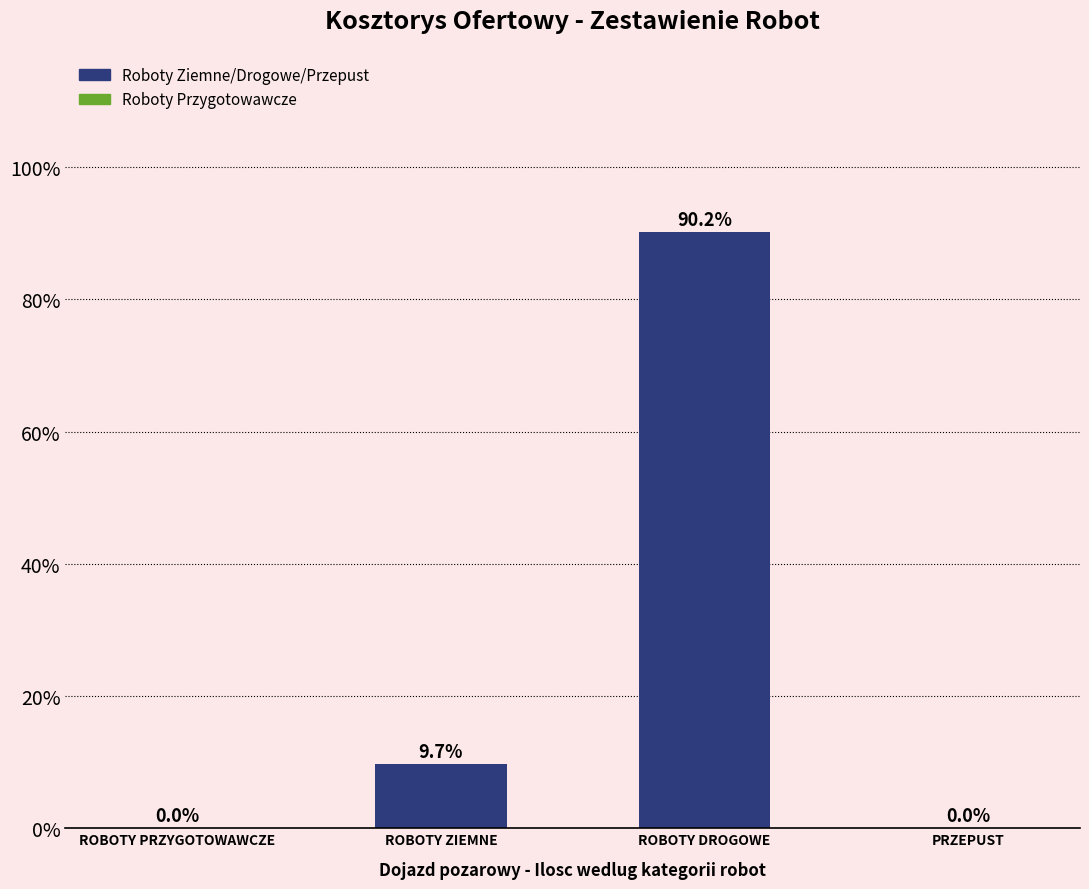

Between ROBOTY DROGOWE and PRZEPUST, which is larger?

ROBOTY DROGOWE